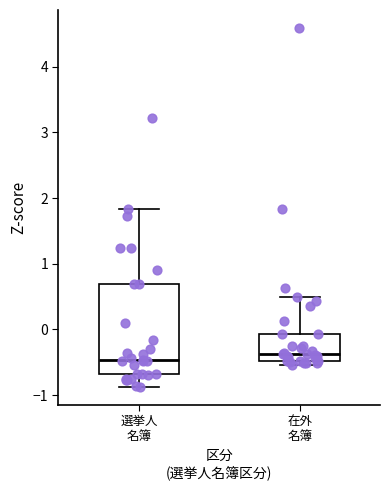

Reading left to right, read every box against the y-axis: the position of its median line, the range the box covers, and the ends of its whiskers. The values are not printed on the chart, so give them approximately, as read against the axis.

選挙人 名簿: median -0.5, box -0.7 to 0.7, whiskers -0.9 to 1.8
在外 名簿: median -0.4, box -0.5 to -0.1, whiskers -0.5 (just below the box's lower edge) to 0.5